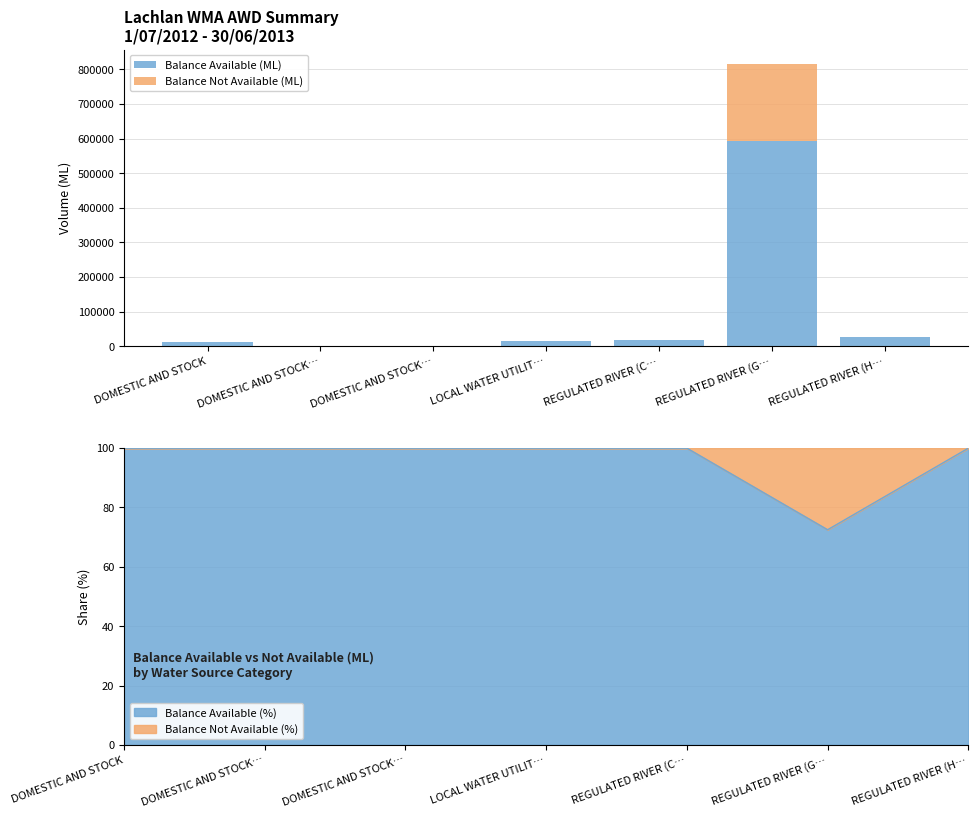

Rank the series by their maximum value, from lowest to highest.

Balance Not Available (ML), Balance Available (ML)